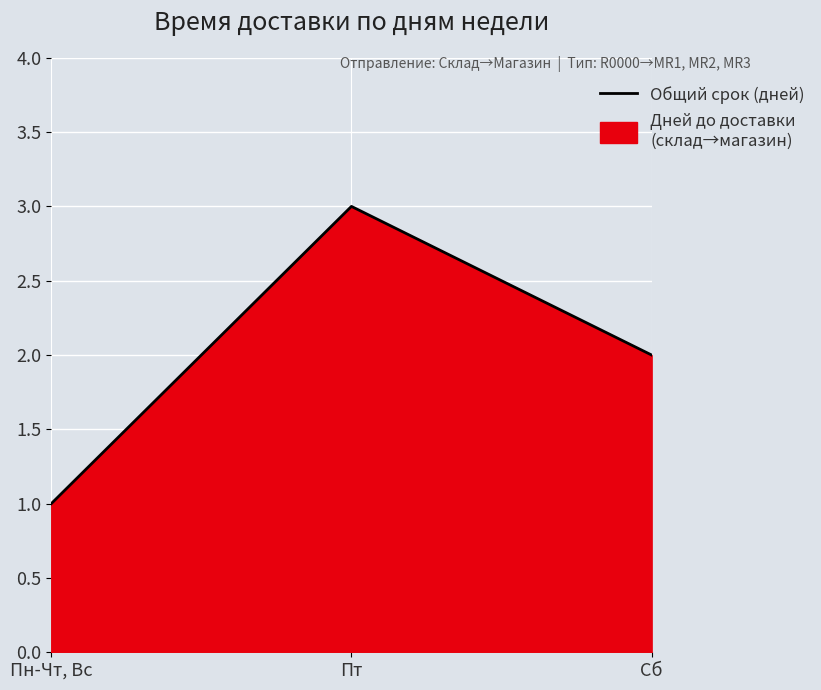

How many data points are above 2?

1